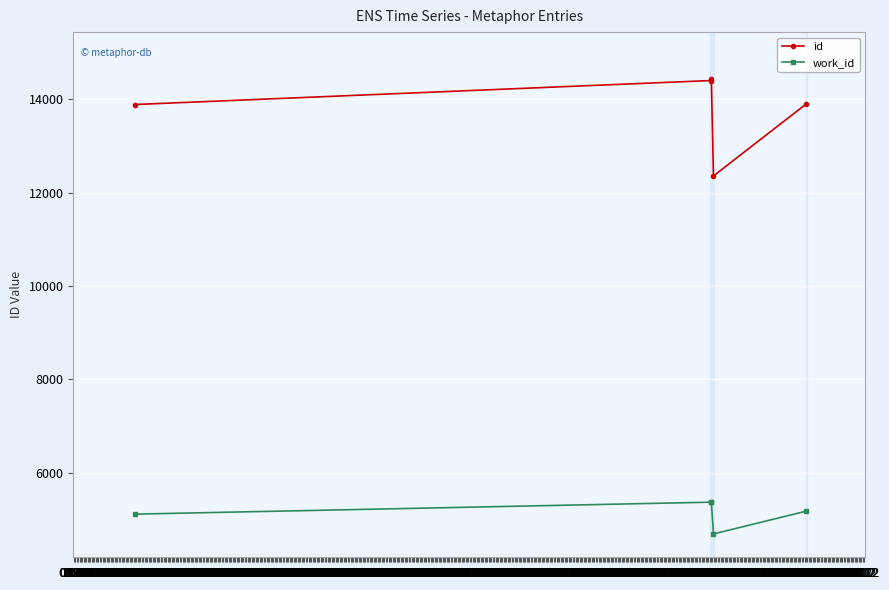

What is the sum of all work_id values?

25702